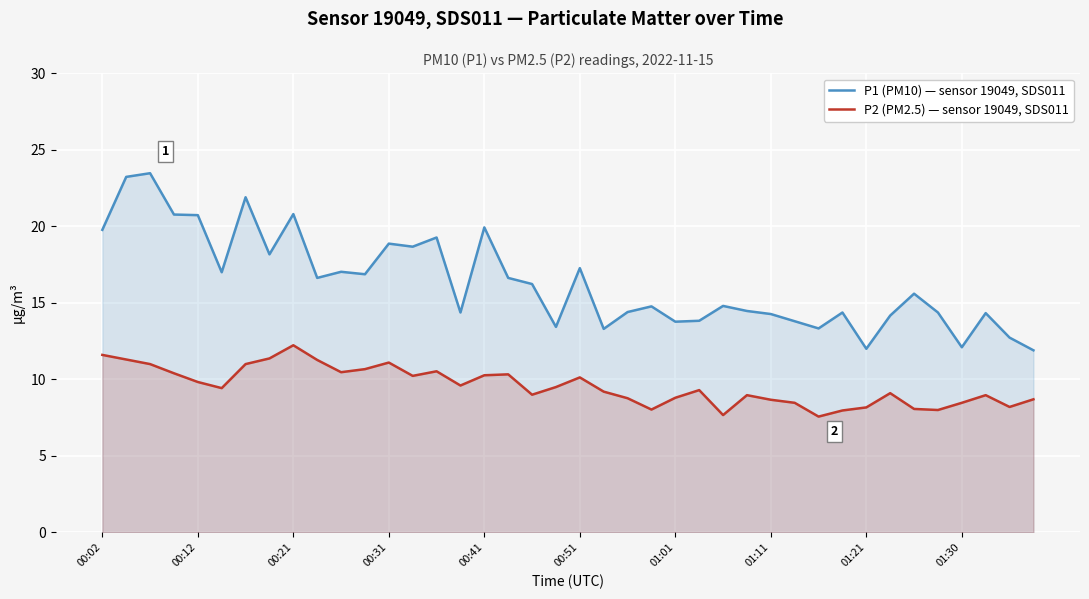

What is the minimum value shown in the chart?

7.6